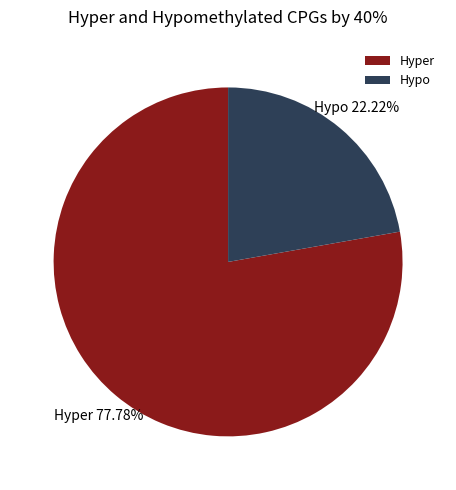

Which slice is the smallest?

Hypo